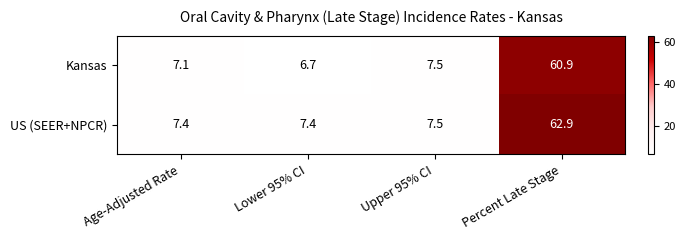

True or false: US (SEER+NPCR) has a value of 7.4 at Lower 95% CI.

True